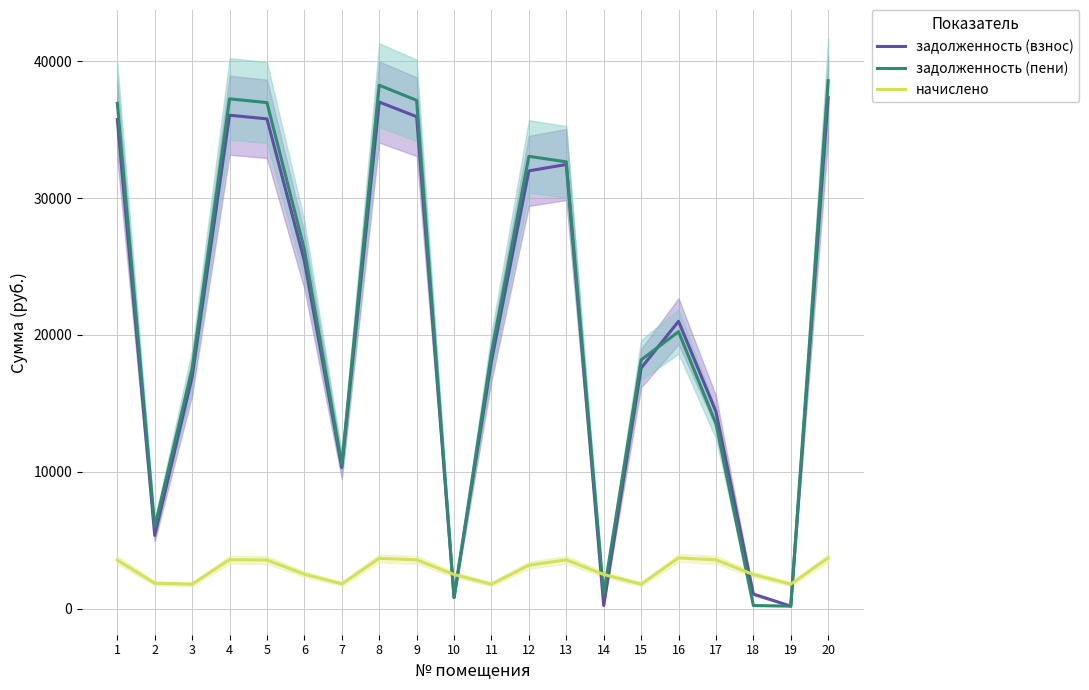

Where is the first local minimum for задолженность (взнос)?

2